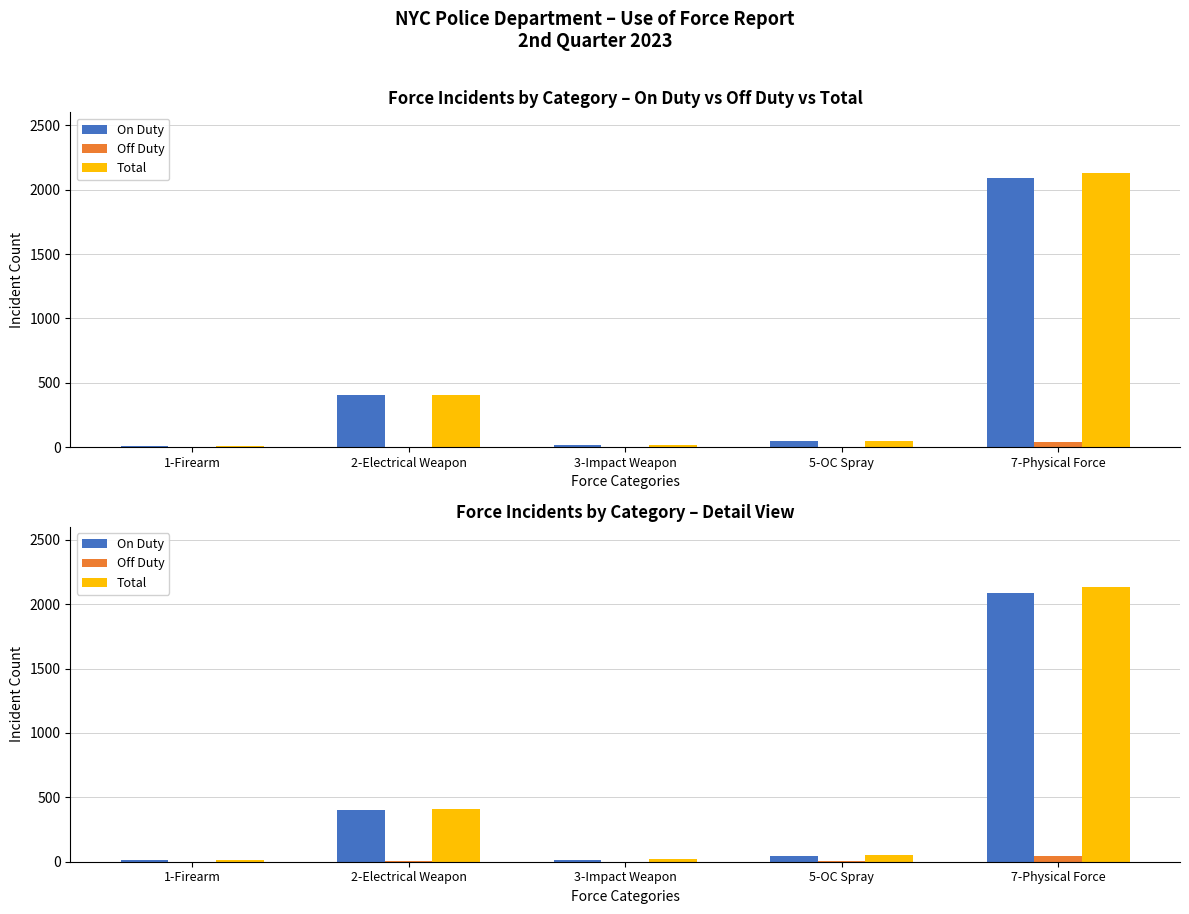

How many series are shown in this chart?

3